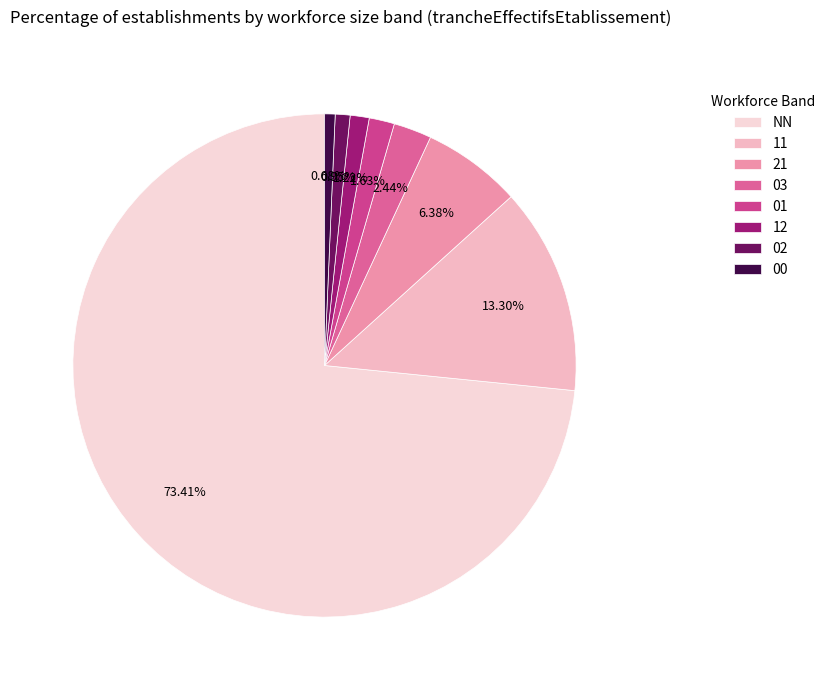

What is the change in value from 11 to 21?

-51